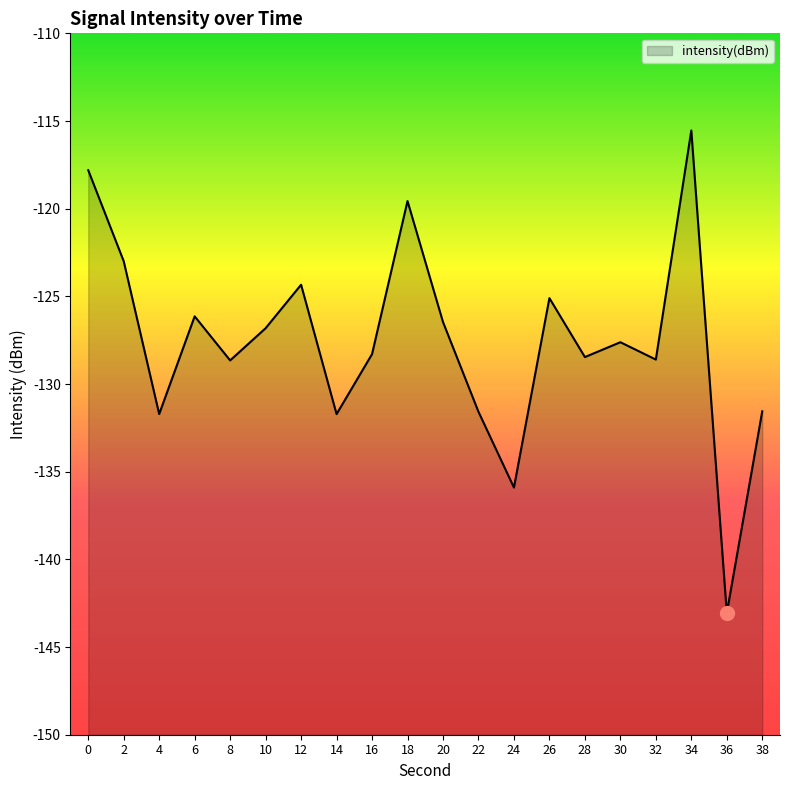

How many interior local valleys (lower than both neighbors) does the data have?

7